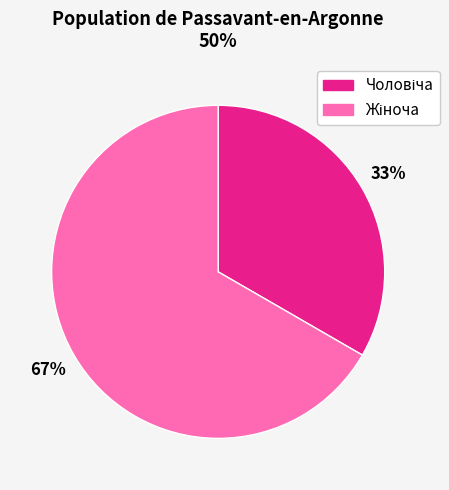

Is there a majority slice in this chart?

Yes